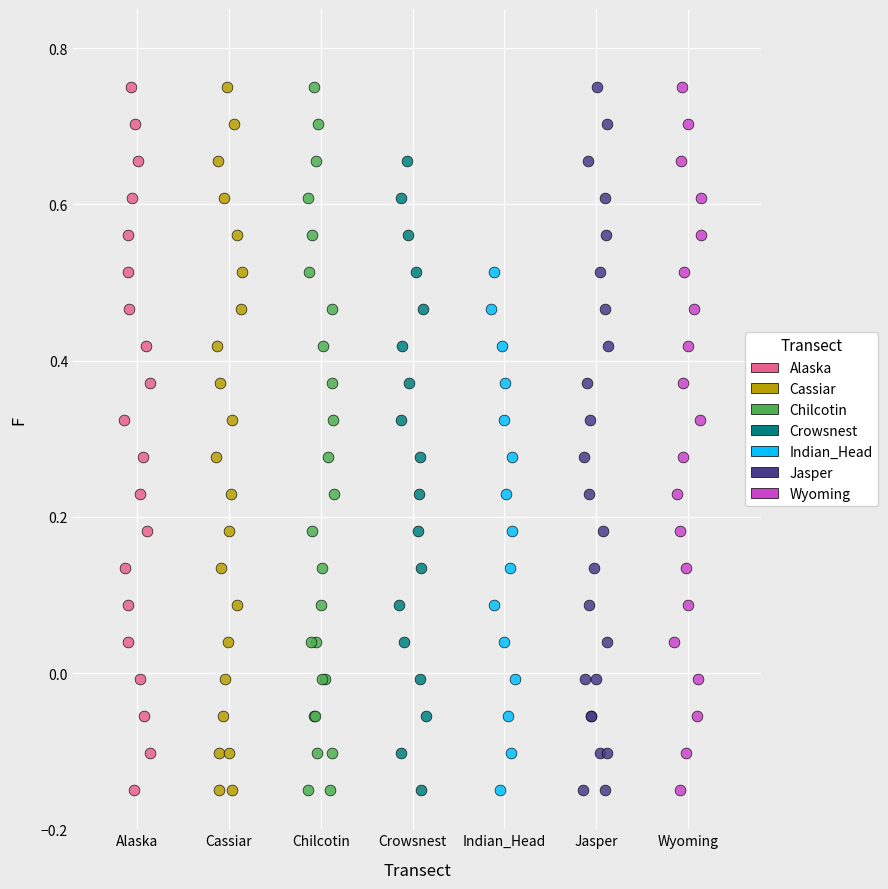

What are all the series names shown in the legend?

Alaska, Cassiar, Chilcotin, Crowsnest, Indian_Head, Jasper, Wyoming